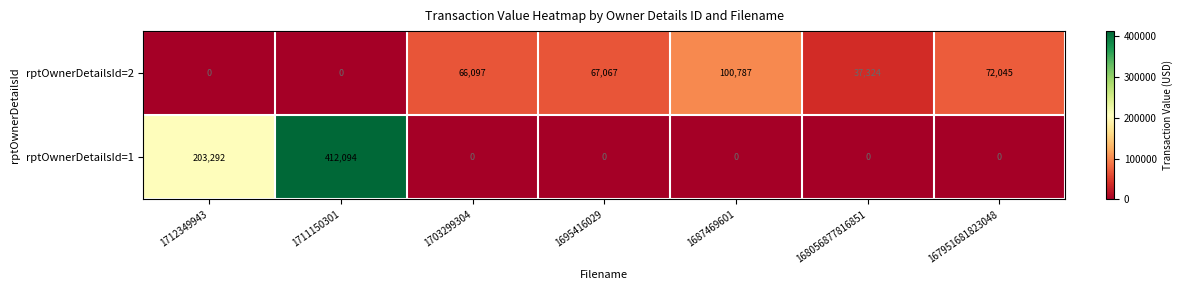

True or false: rptOwnerDetailsId=1 has a value of 412094 at 1711150301.

True